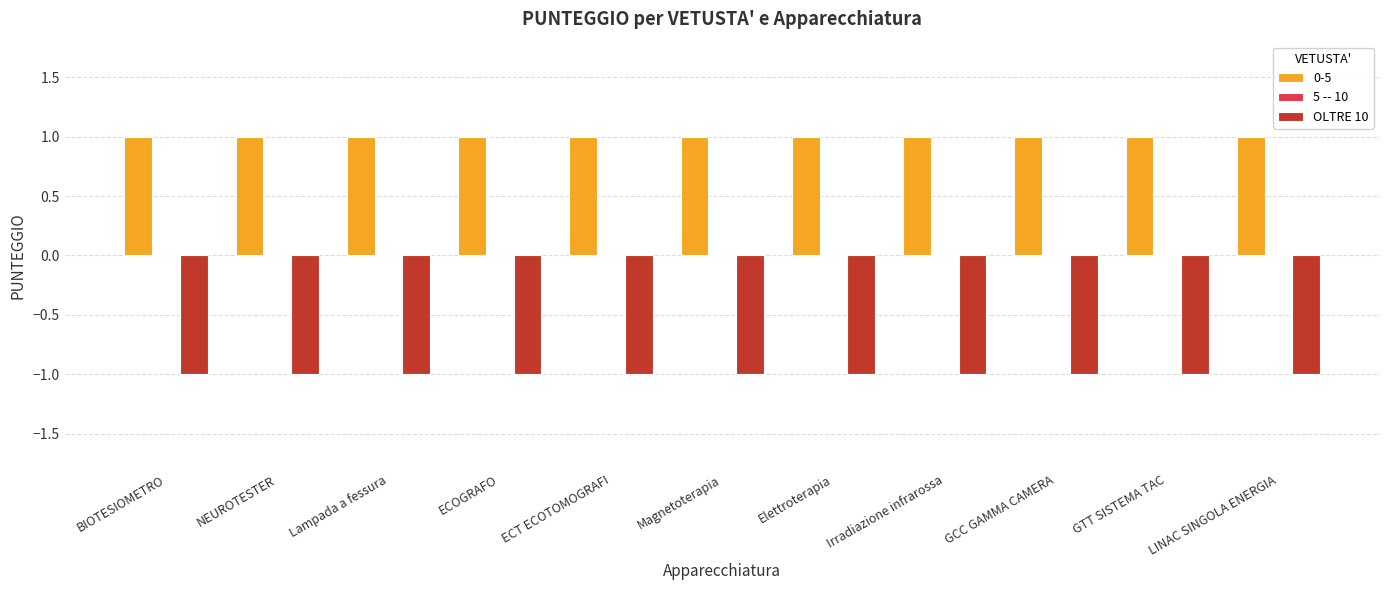

Which series has the largest total across all categories?

0-5